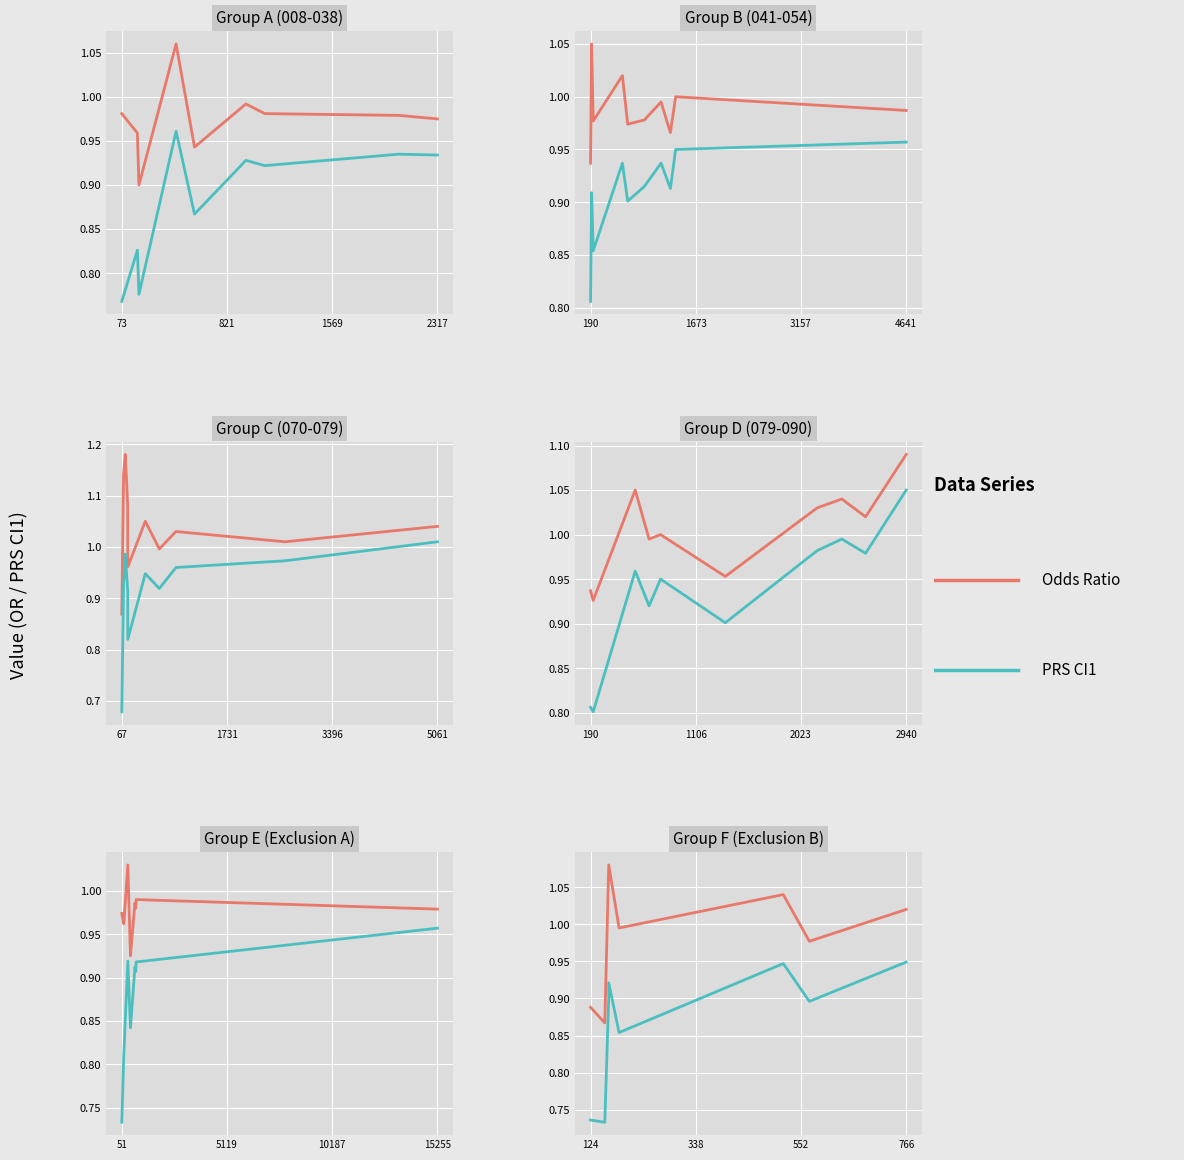

Is the value of PRS CI1 at 7 greater than the value of Odds Ratio at 8?

No